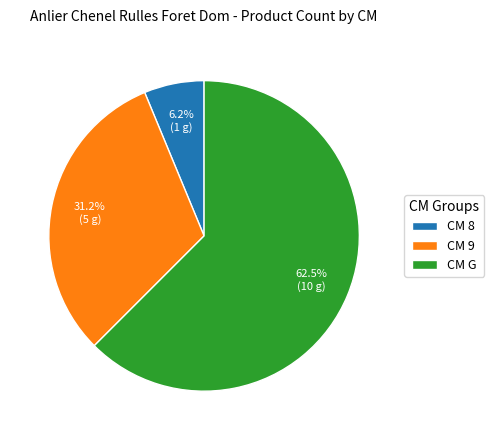

Which slice is the largest?

CM G